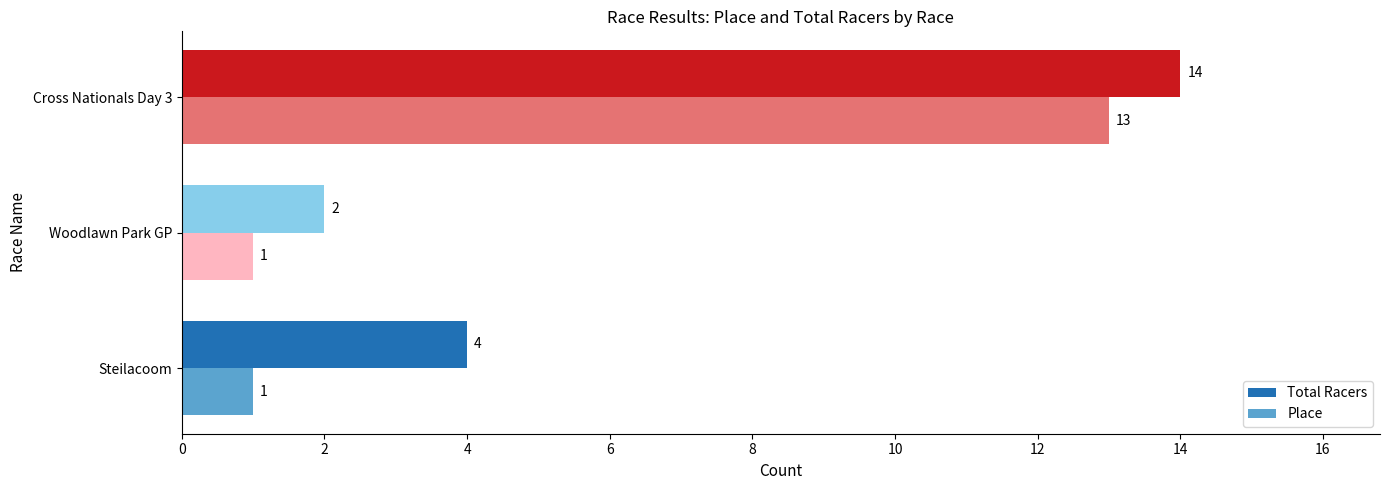

What is the approximate value of Place at Cross Nationals Day 3, to the nearest 5?

15